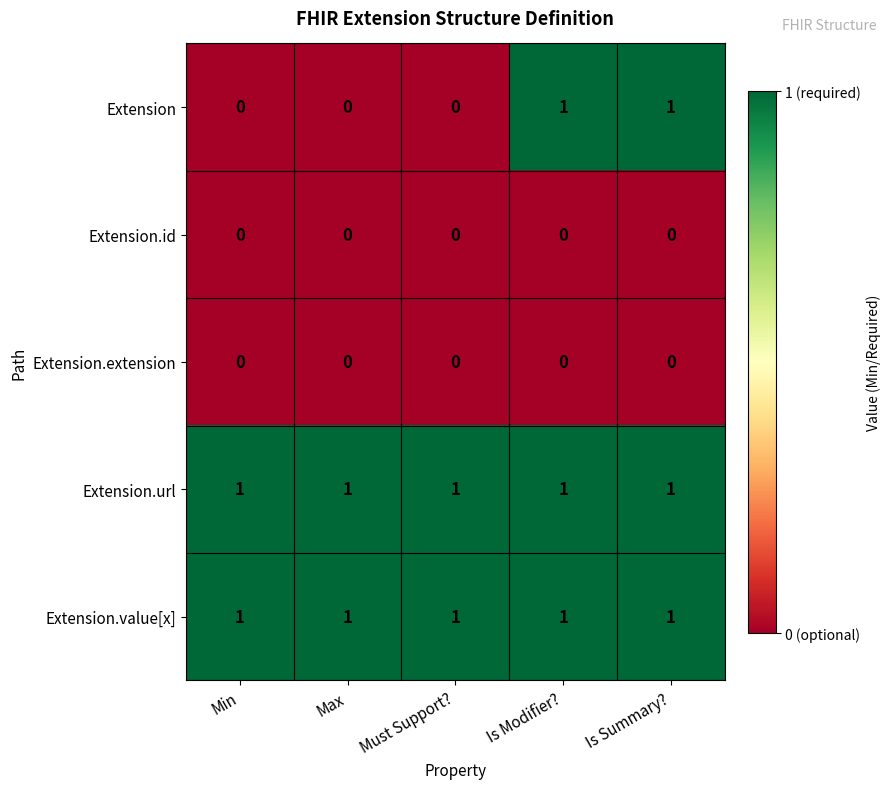

Which series has the largest range (max minus min)?

Extension